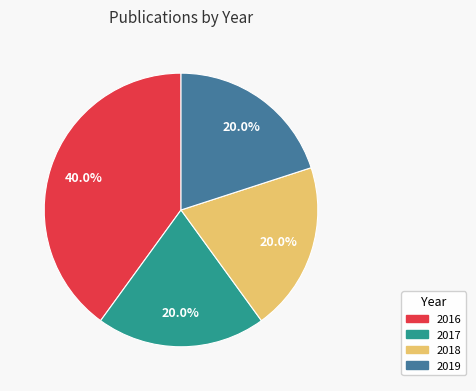

Count the number of slices in the pie.

4